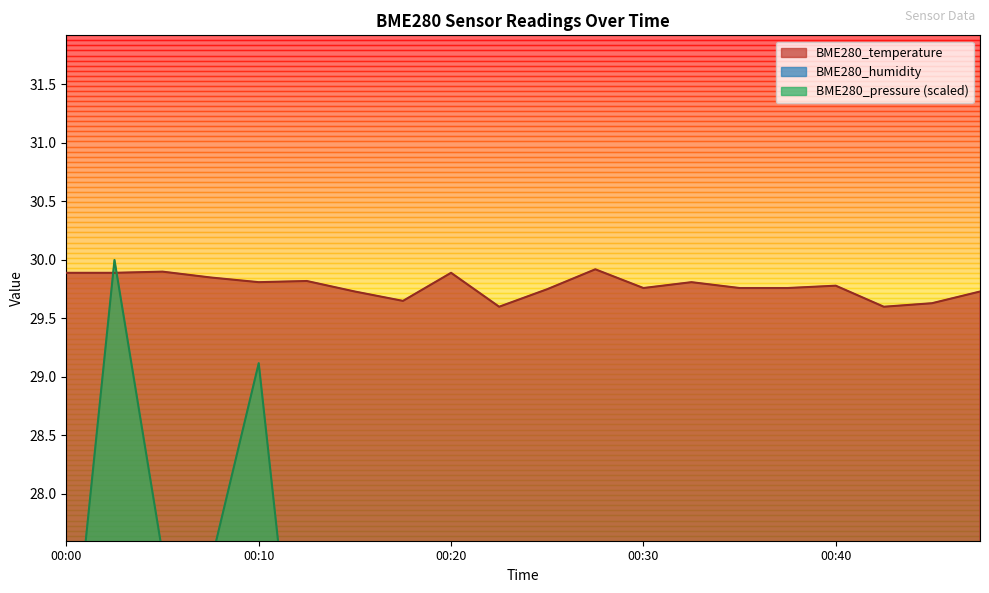

List the series in order of their peak value, lowest first.

BME280_humidity, BME280_temperature, BME280_pressure